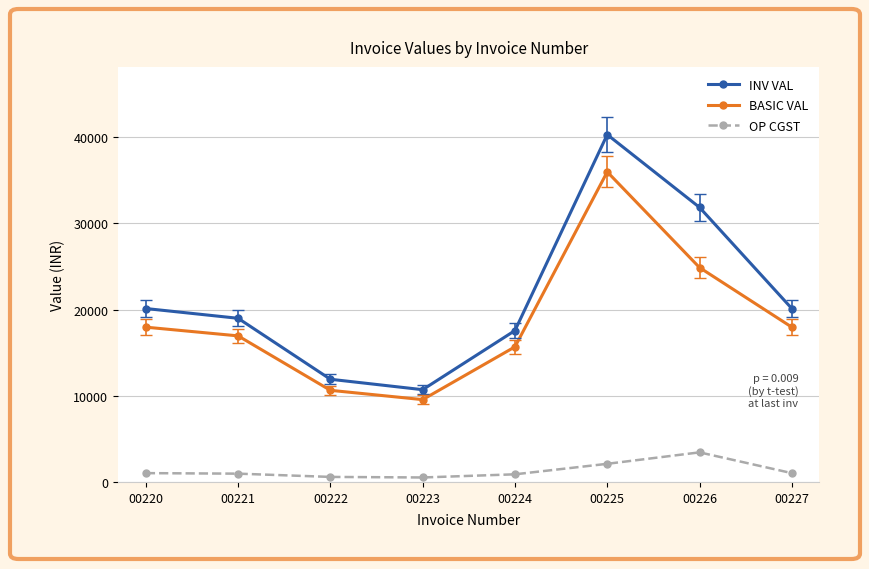

Which series changed the most between 00221 and 00225?

INV VAL